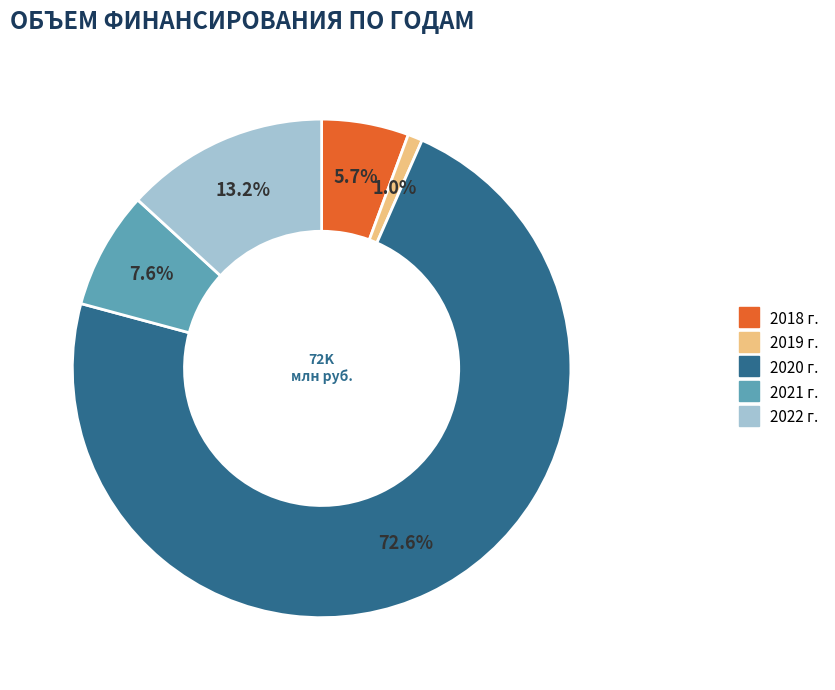

Is there a majority slice in this chart?

Yes